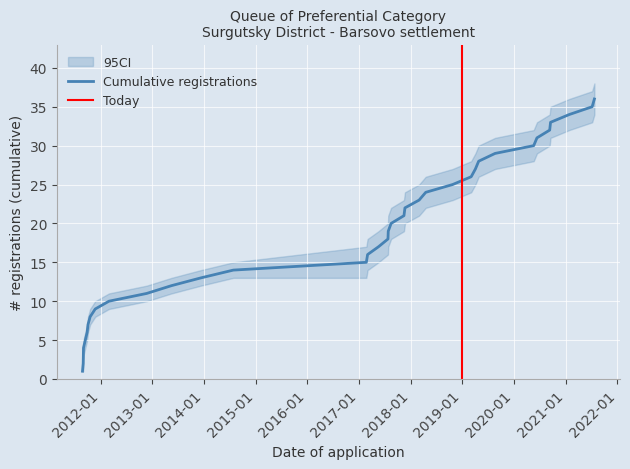

How many lines are shown in the chart?

3